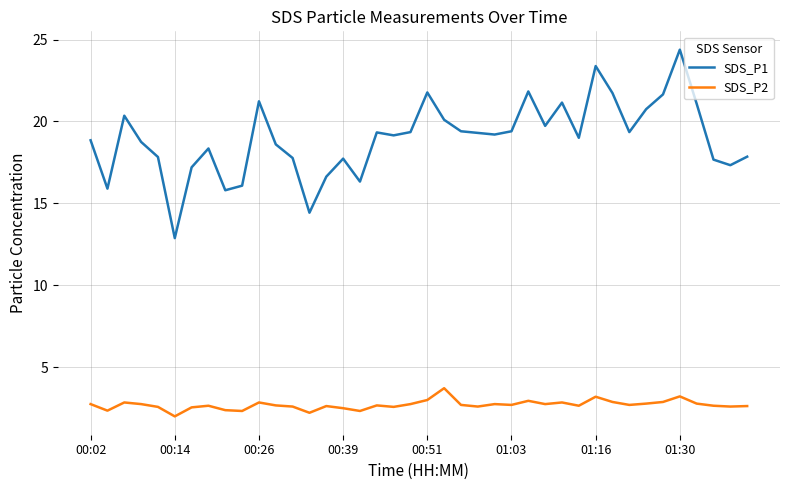

What is the smallest value displayed?

2.0